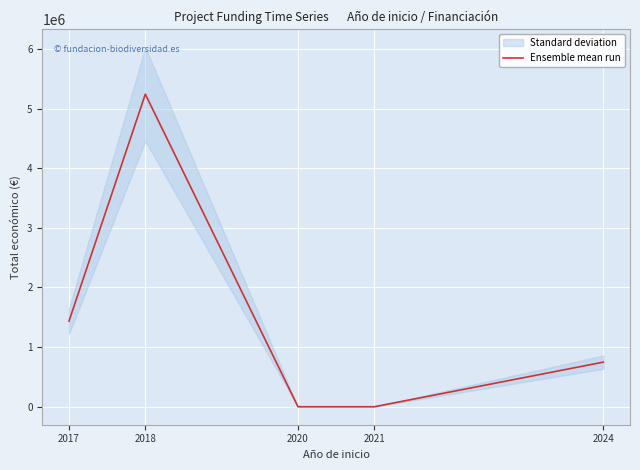

Reading left to right, transcribe all the data shown in this chart.

1436178	5242475	0	0	748139